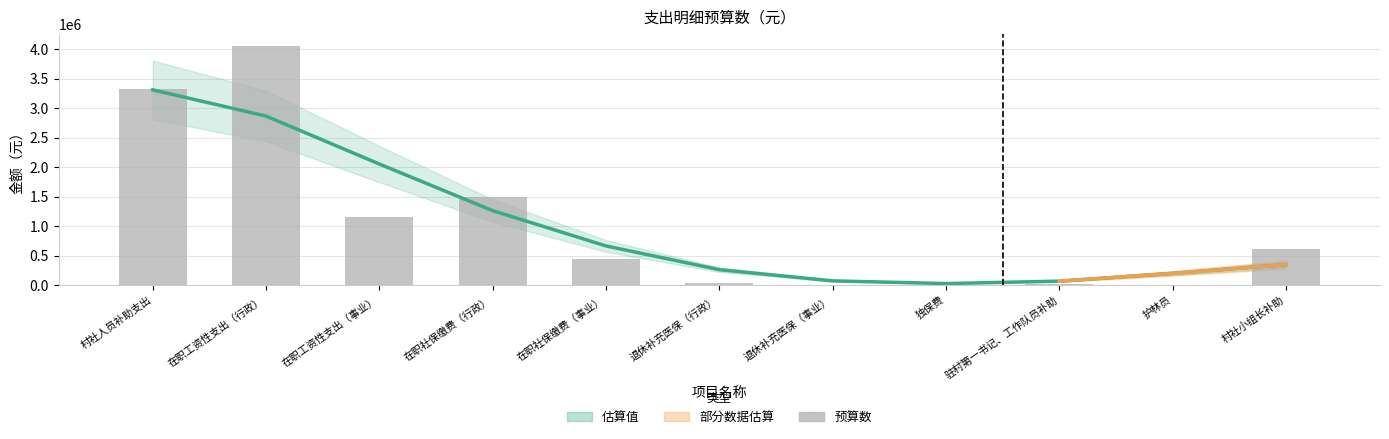

Which label corresponds to the largest value in the chart?

在职工资性支出（行政）